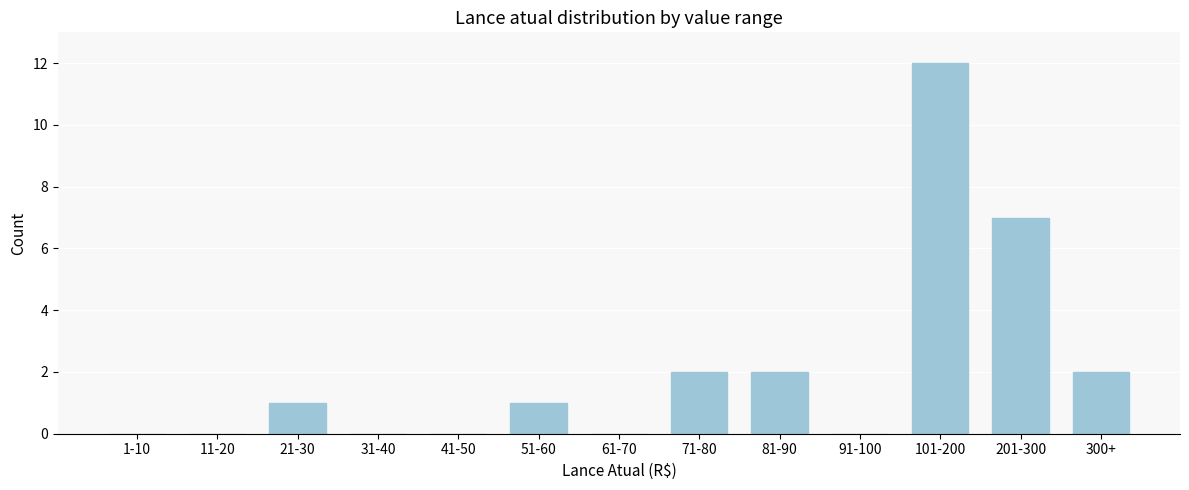

Reading left to right, what are all the values shown in this chart?

1-10=0	11-20=0	21-30=1	31-40=0	41-50=0	51-60=1	61-70=0	71-80=2	81-90=2	91-100=0	101-200=12	201-300=7	300+=2